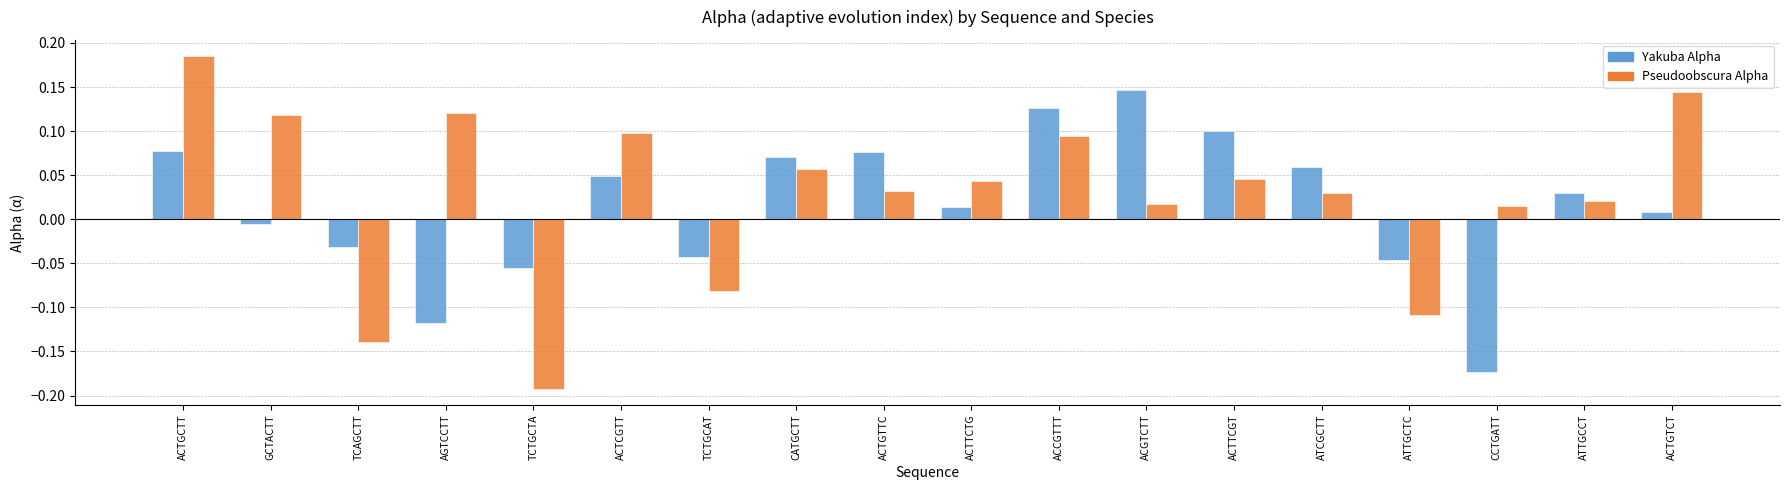

Is the value of Pseudoobscura Alpha at AGTCCTT greater than the value of Yakuba Alpha at ATTGCCT?

Yes